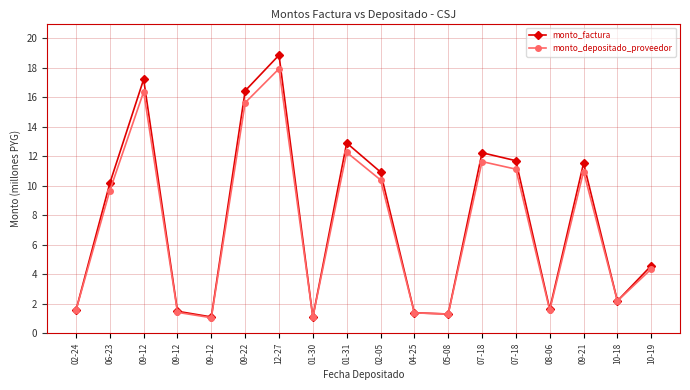

Rank the series at 09-22 from highest to lowest value.

monto_factura, monto_depositado_proveedor